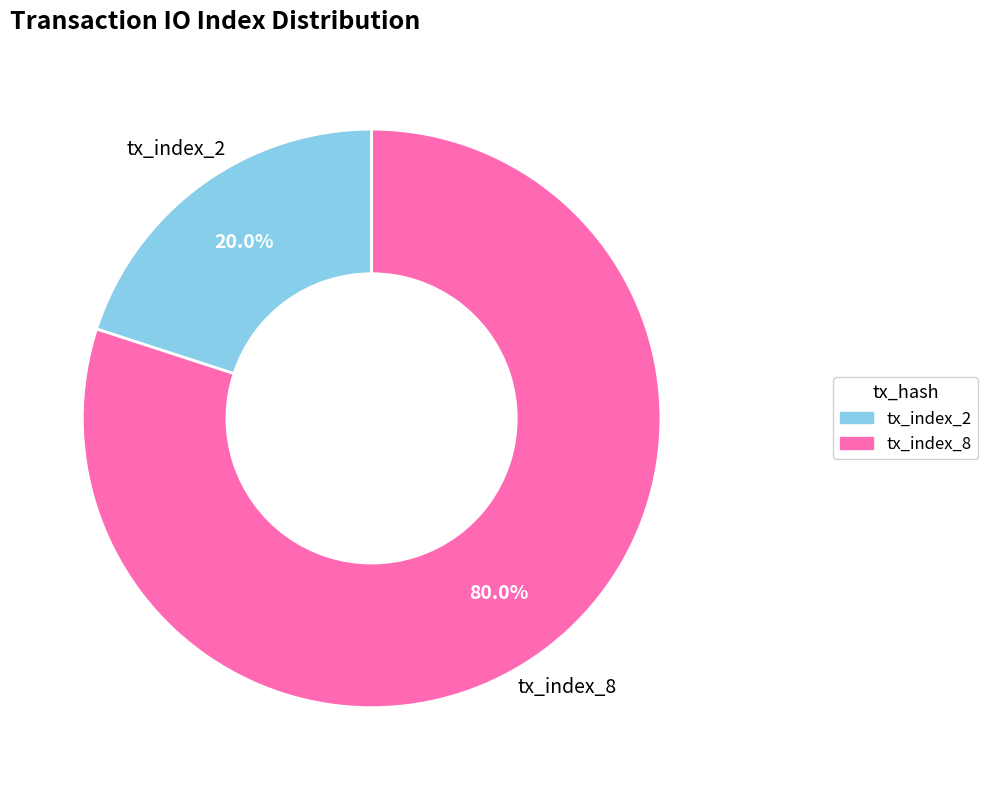

What is the majority slice?

tx_index_8